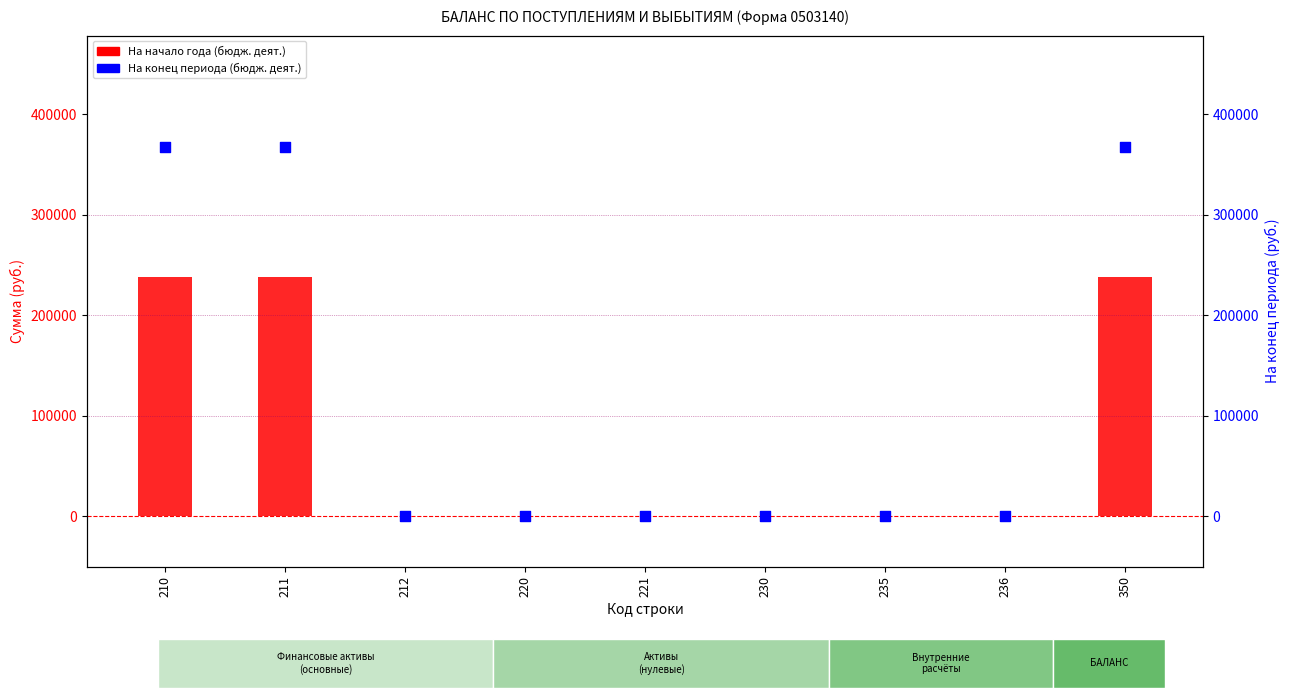

Which series contains the lowest Y value?

На начало года (бюдж. деят.)